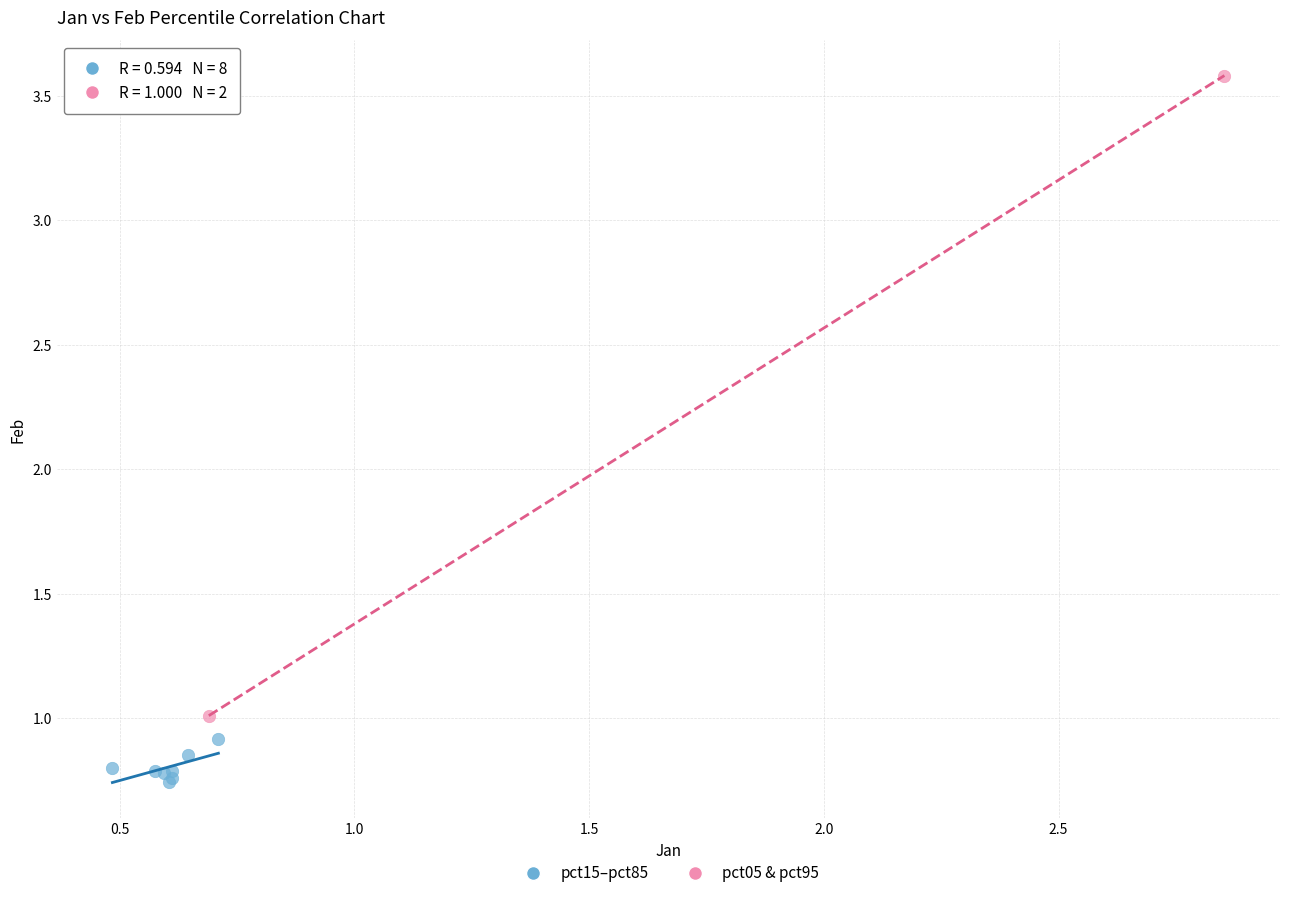

Which series contains the highest Y value?

pct05 & pct95